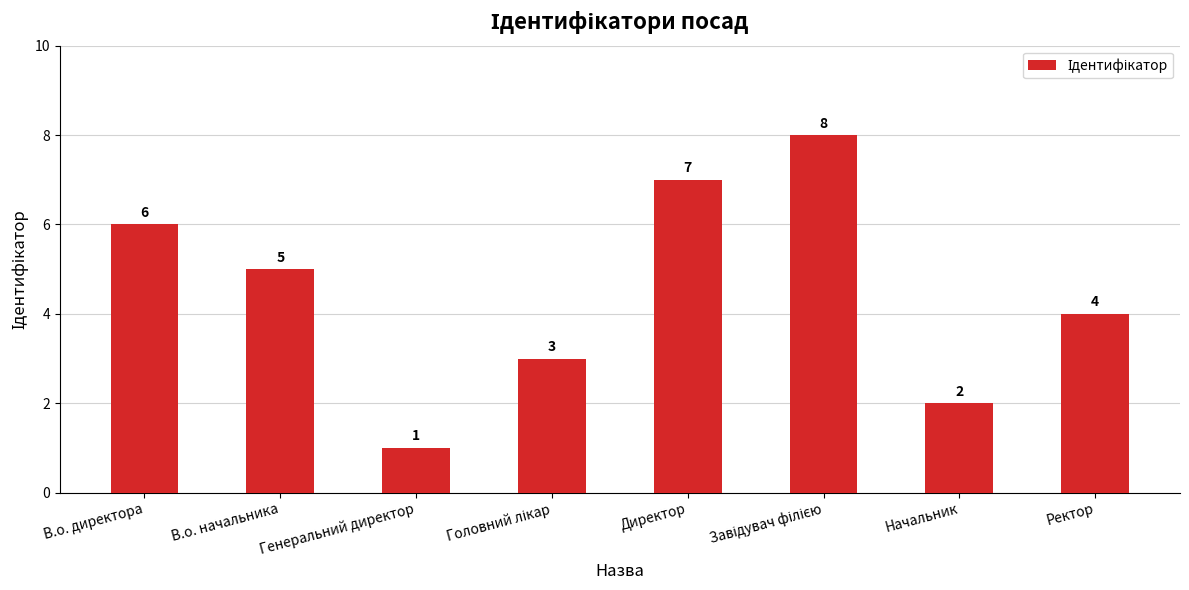

What is the difference between the maximum and minimum values?

7